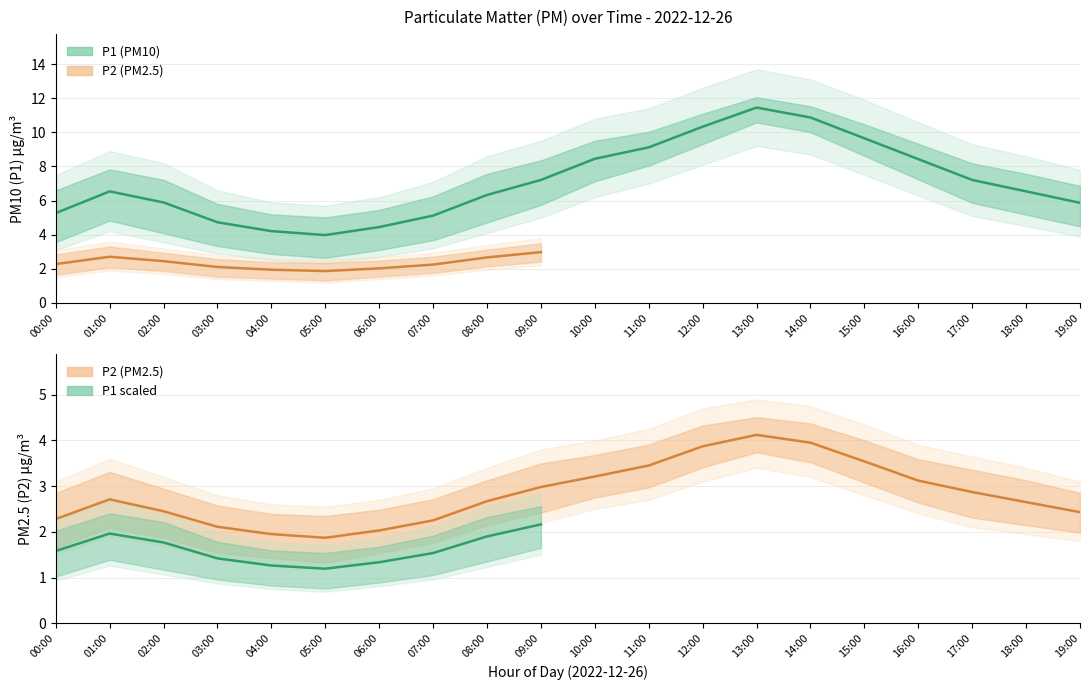

Rank the categories by P1 value from highest to lowest.

13:00, 14:00, 12:00, 15:00, 11:00, 10:00, 16:00, 09:00, 17:00, 01:00, 18:00, 08:00, 02:00, 19:00, 00:00, 07:00, 03:00, 06:00, 04:00, 05:00